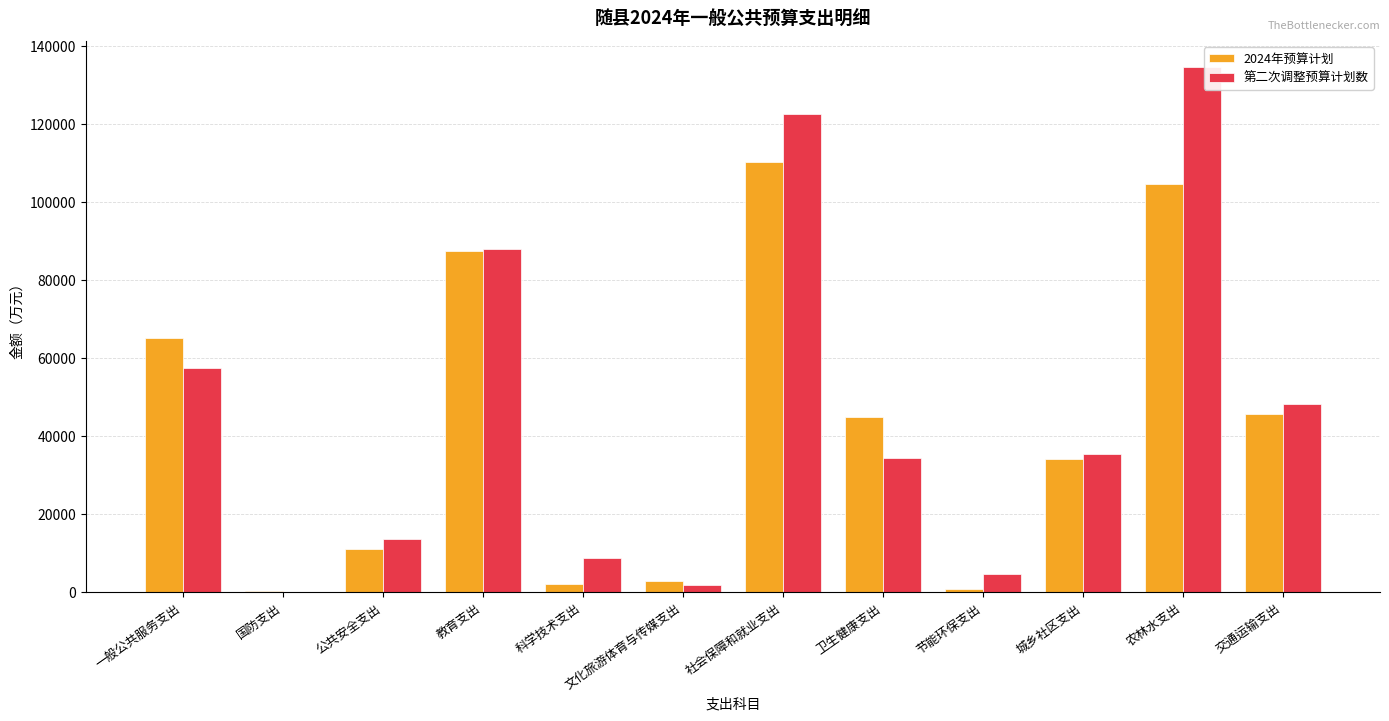

What is the sum of all 第二次调整预算计划数 values?

550164